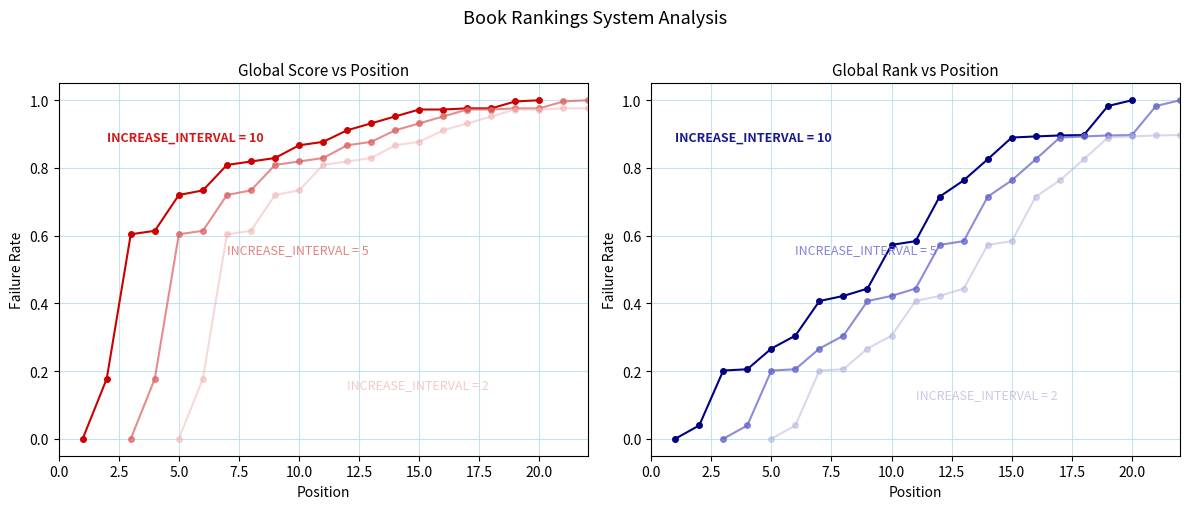

Is the value of Score Trend B at 7.5 greater than the value of Global Score (norm) at 15?

No